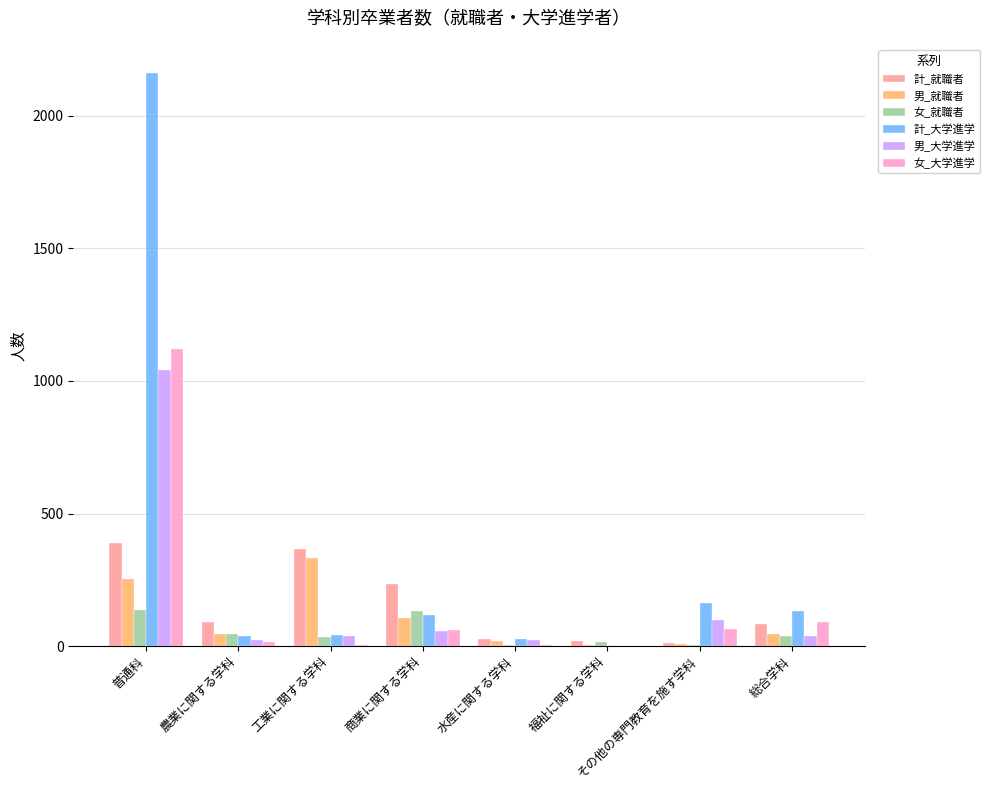

Is the value of 計_就職者 at 商業に関する学科 greater than the value of 男_就職者 at その他の専門教育を施す学科?

Yes